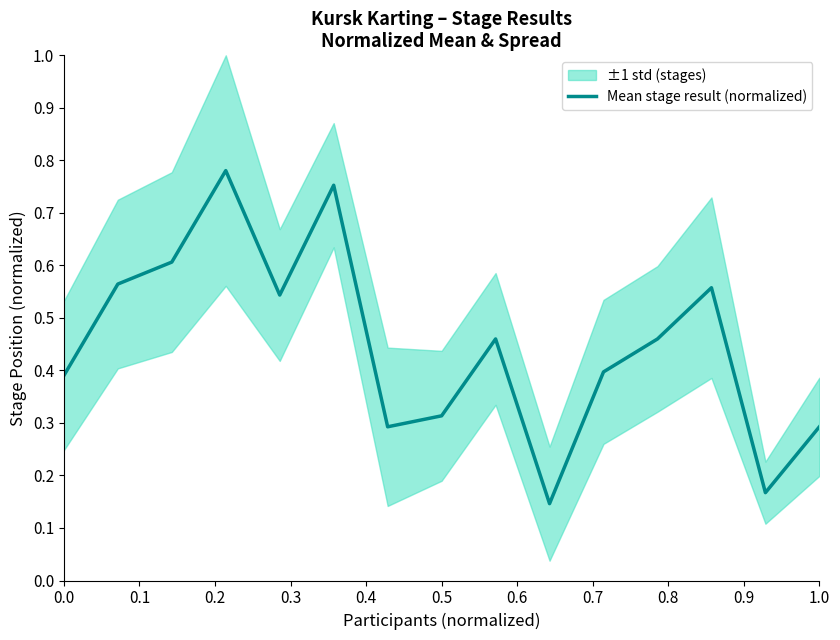

Is it true that Mean stage result (normalized) equals 0.4 at 0.0?

True